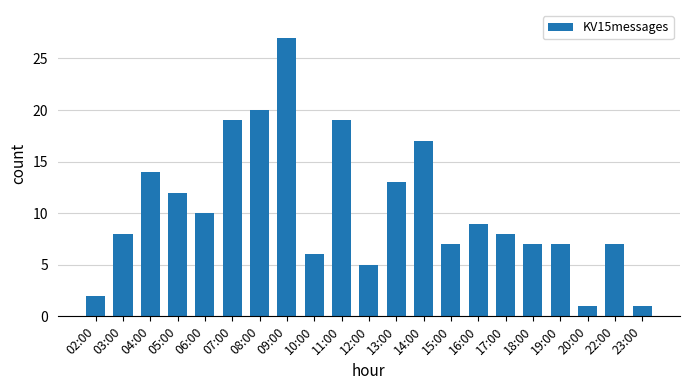

What is the label of the 12th bar from the right?

11:00